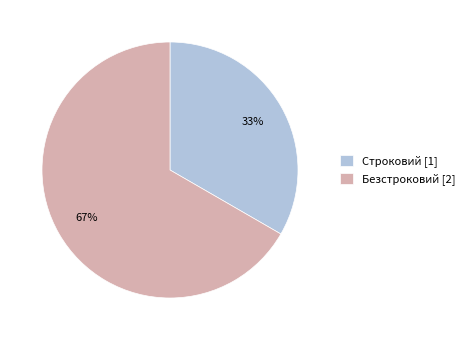

Do Безстроковий [2] and Строковий [1] together represent more than half of the pie?

Yes